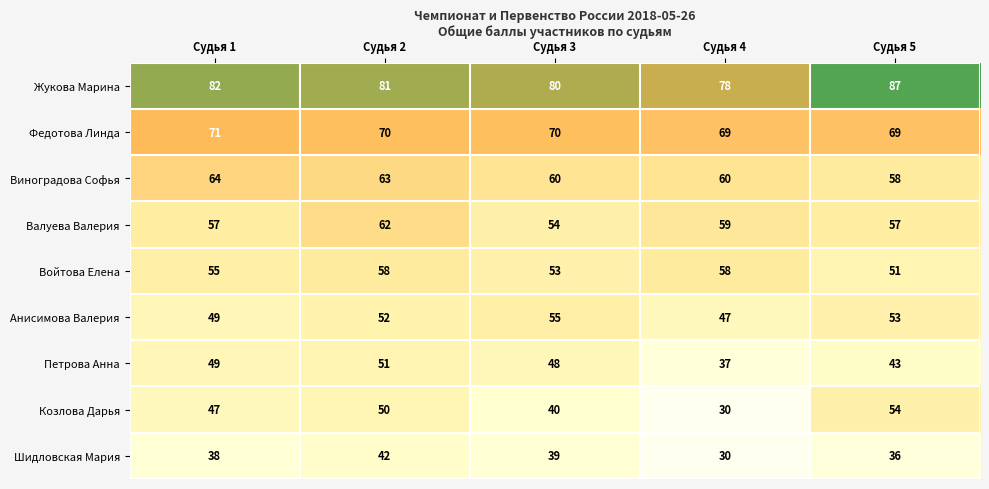

At which label does Виноградова Софья reach its peak?

Судья 1